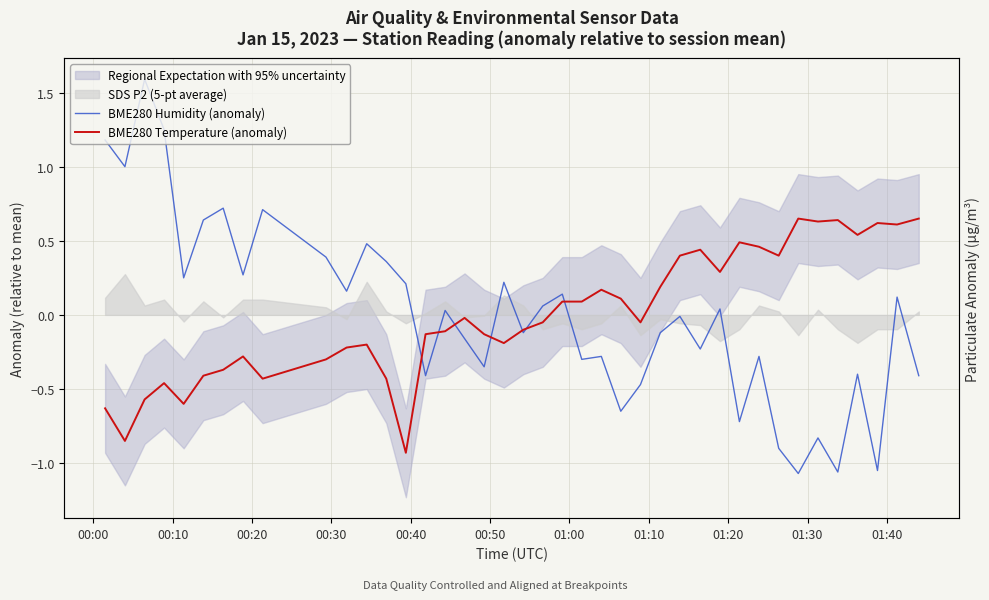

How many lines are shown in the chart?

2